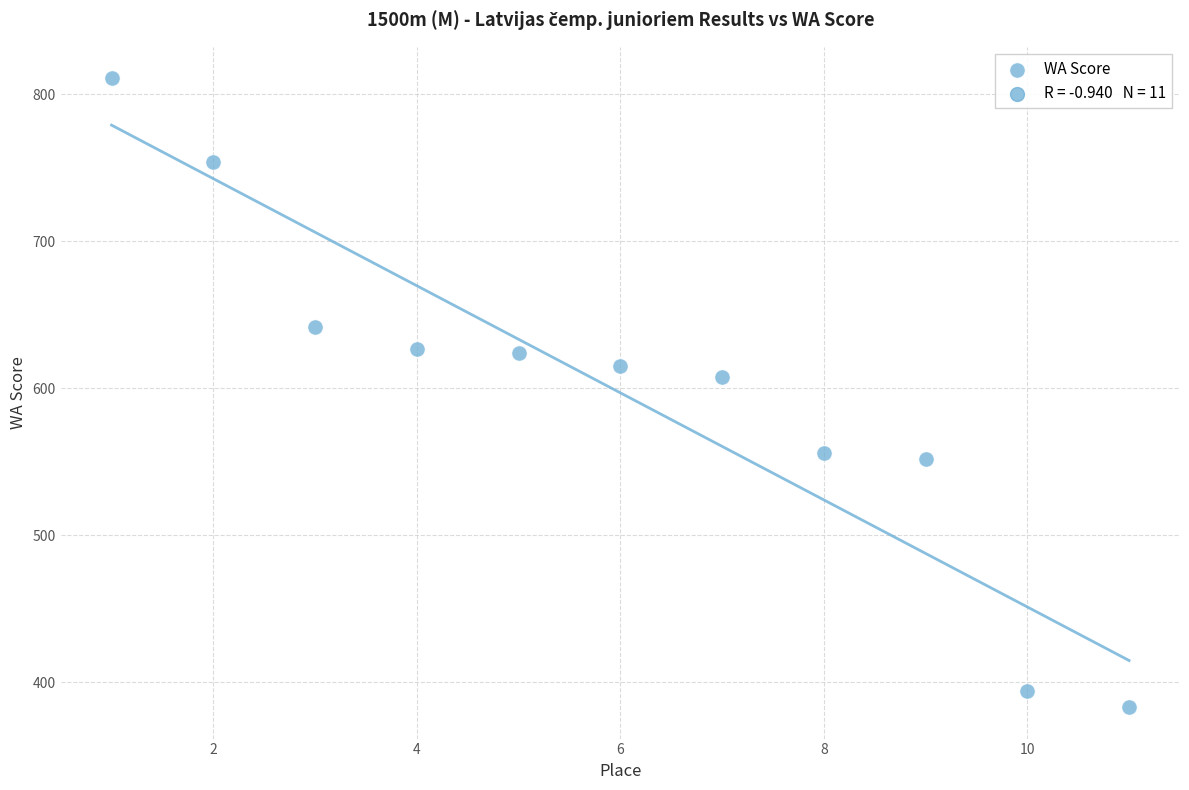

What is the range of Y values (max minus min)?

428